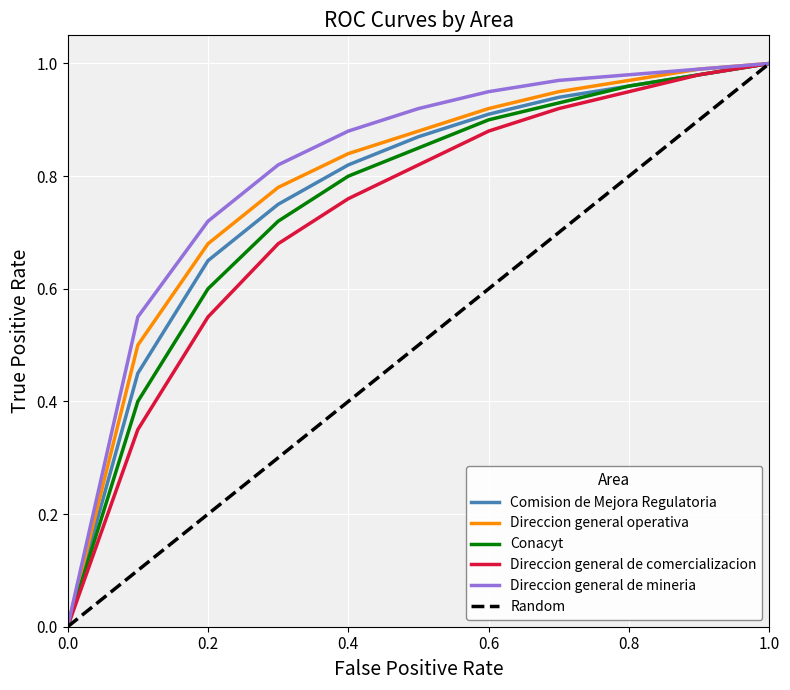

True or false: Direccion general operativa has more than 2 points higher than both neighbors.

False